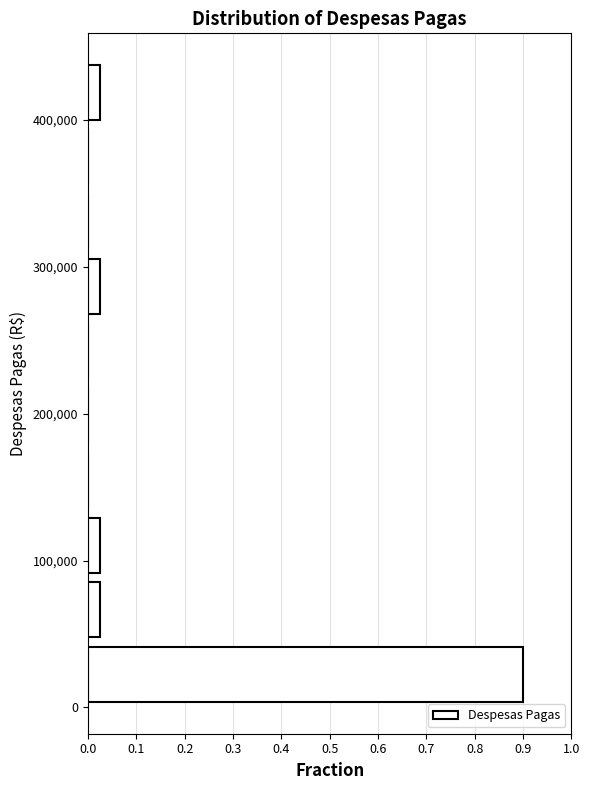

Over which range of the y-axis is the bar longest?

0 to 40000